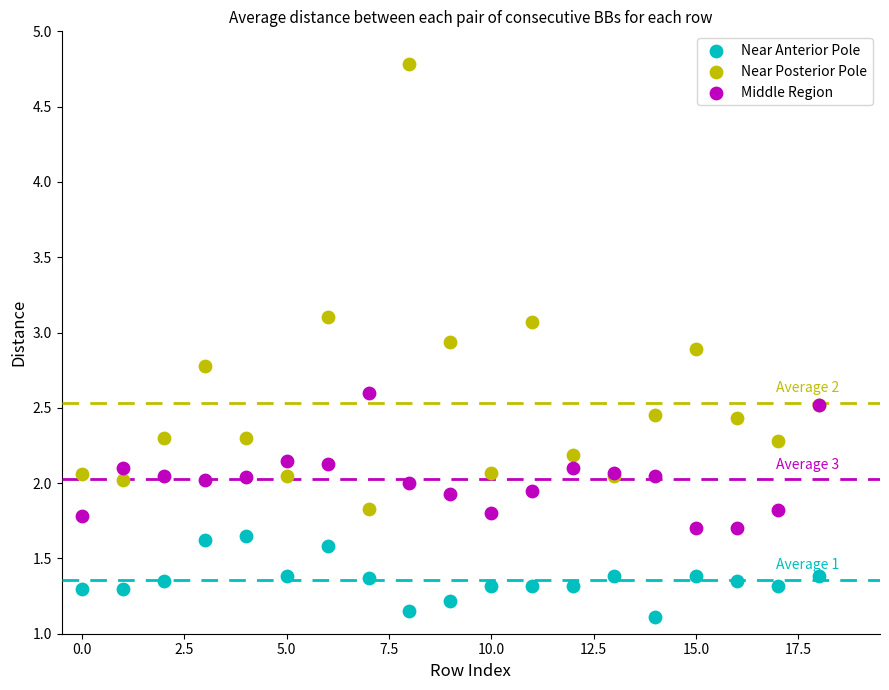

What are all the series names shown in the legend?

Near Anterior Pole, Near Posterior Pole, Middle Region